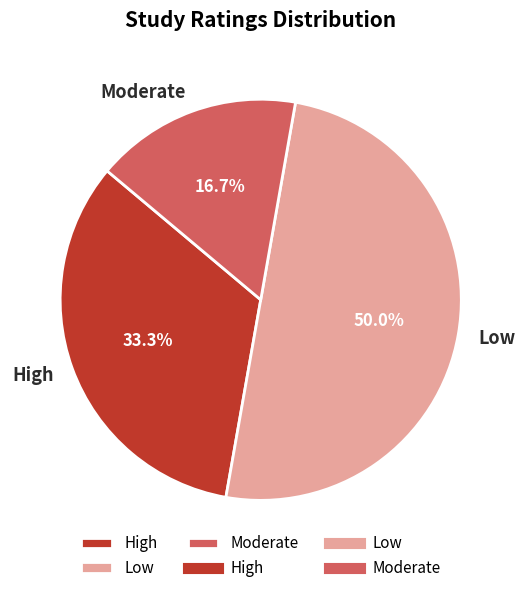

What is the total percentage of High and Low?

83.3%